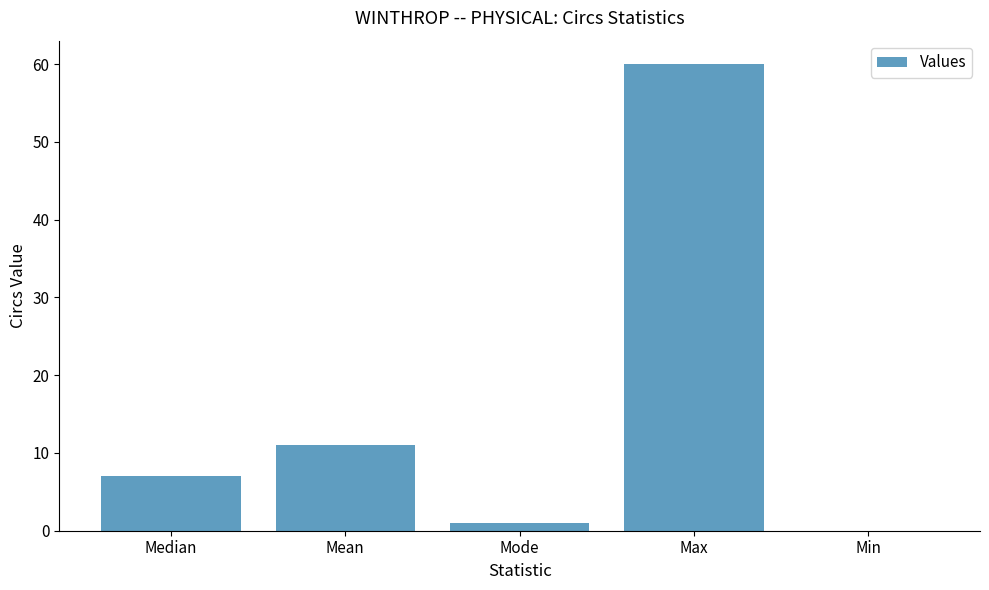

The chart shows a value of 18 at Max. True or false?

False